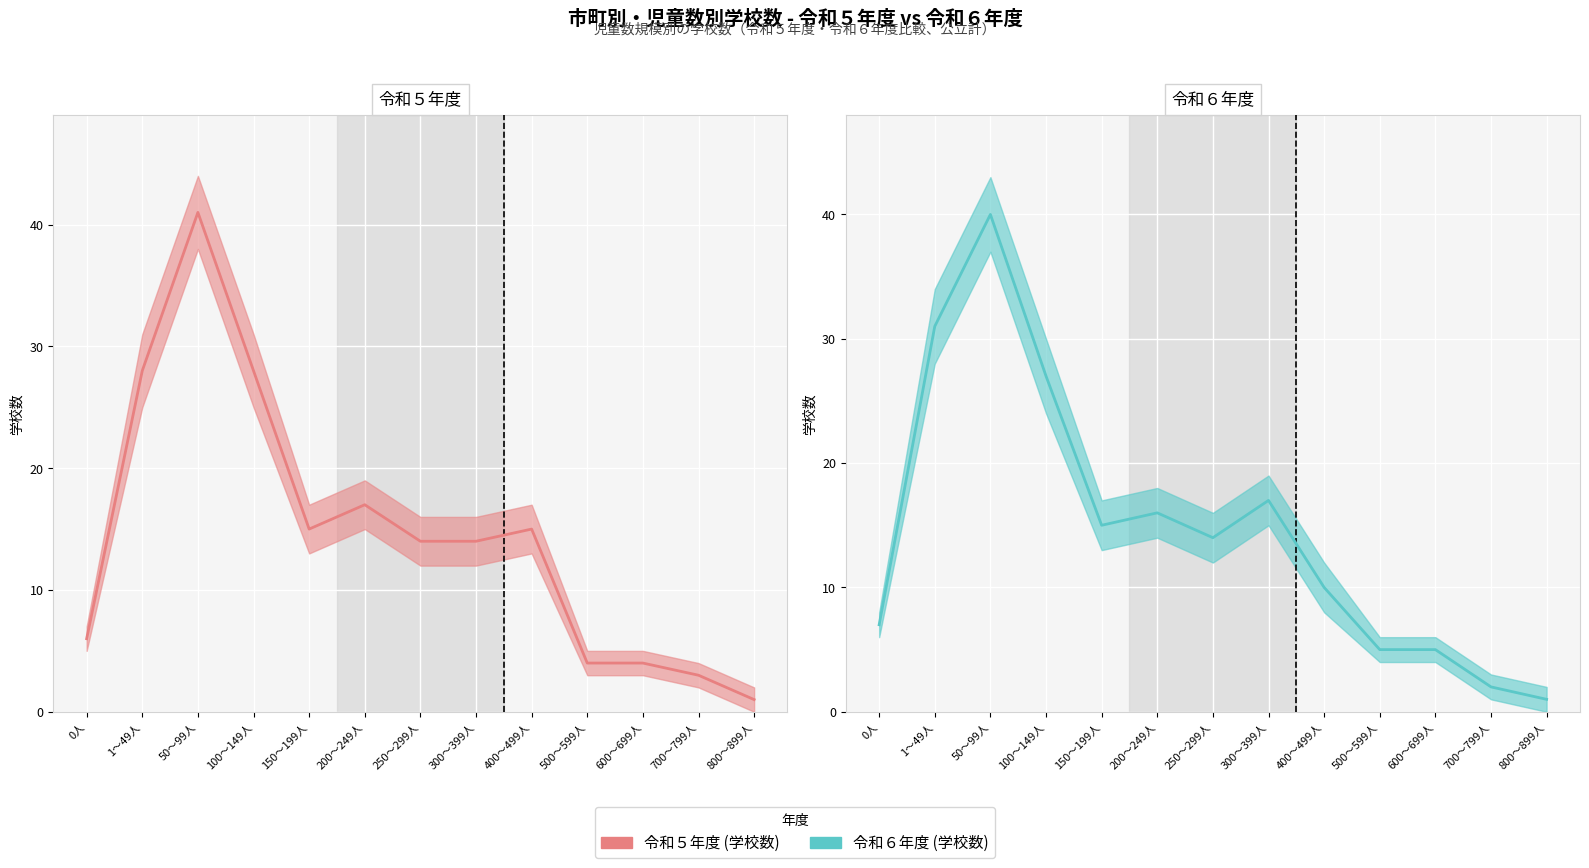

What is the difference between the maximum and second lowest values in the 令和５年度（公立系） series?

38